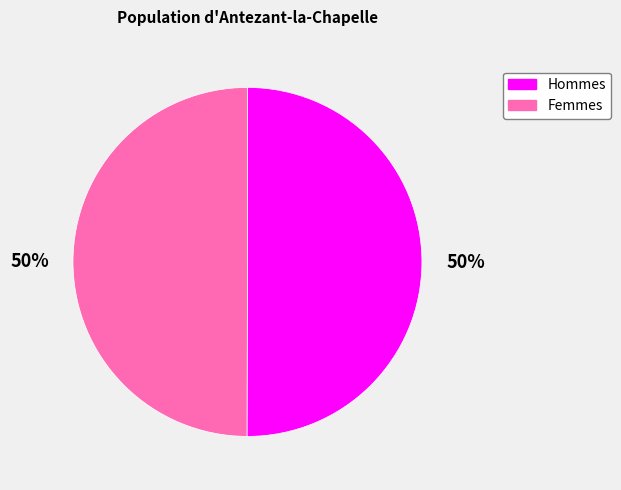

Combined, do Hommes and Femmes account for over 50%?

Yes